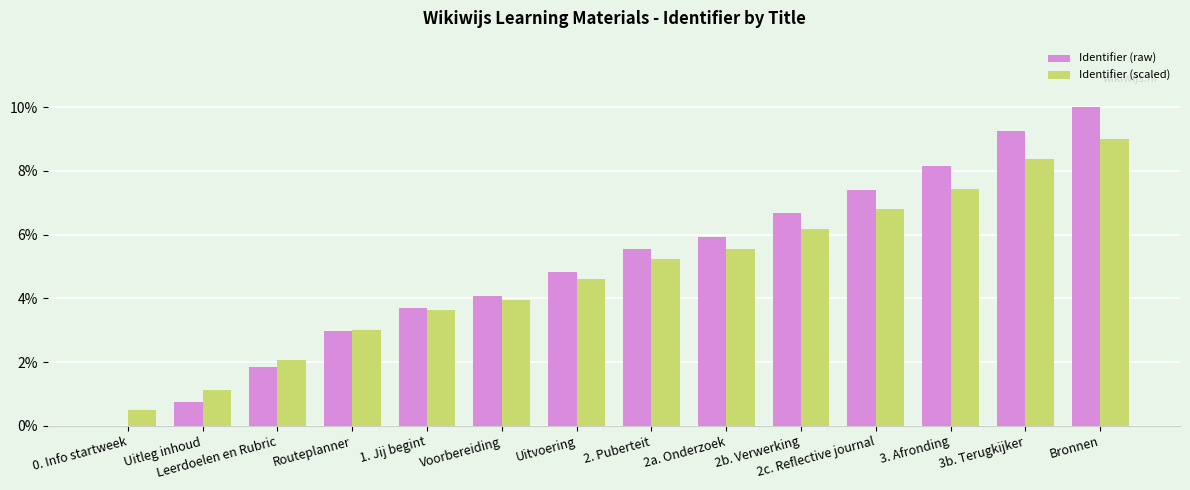

What is the sum of the Identifier (scaled) values at 2a. Onderzoek and Bronnen?

14.5